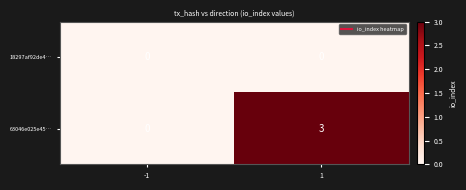

What is the maximum value shown in the chart?

3